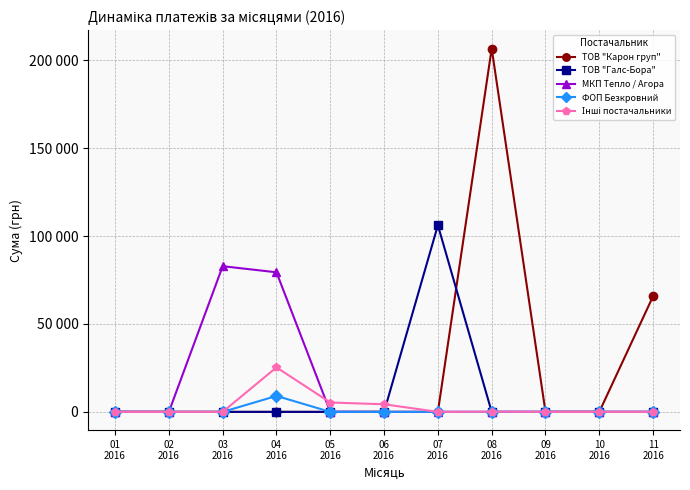

True or false: МКП Тепло / Агора and Інші постачальники intersect in this chart.

True